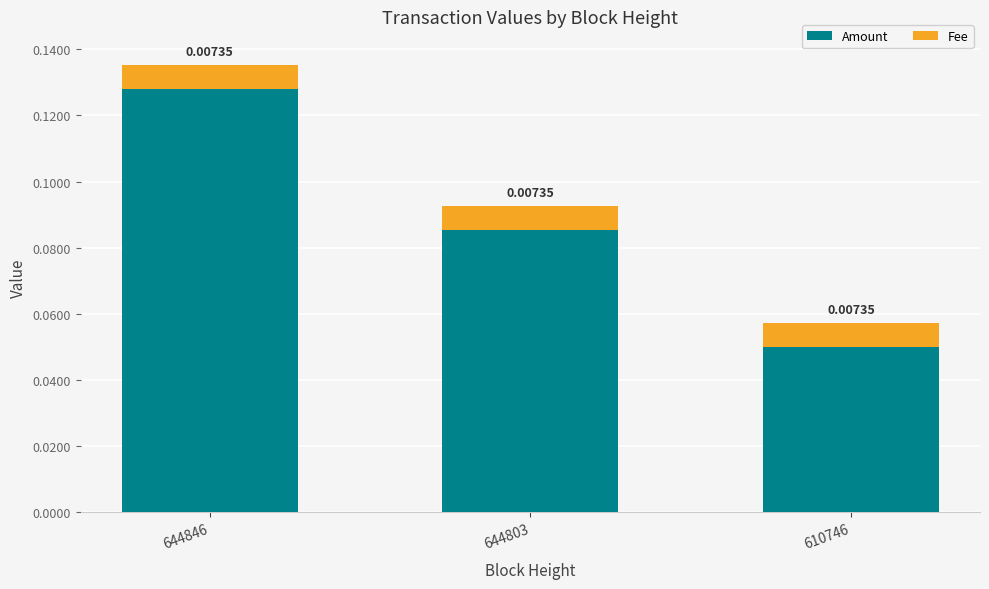

What are all the series names shown in the legend?

Amount, Fee